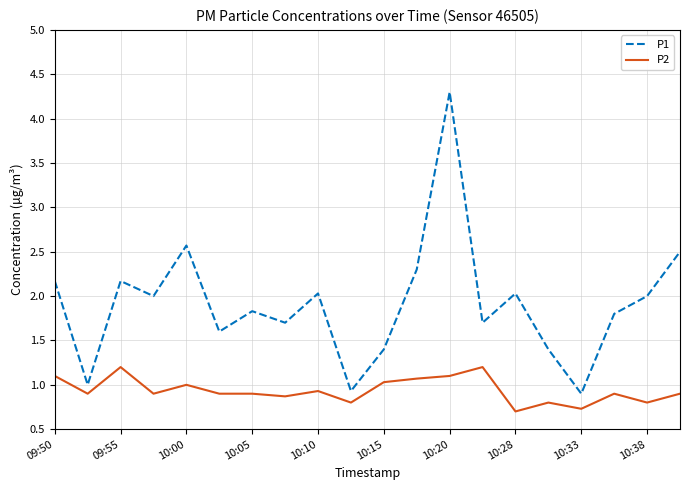

List the series in order of their overall mean, lowest first.

P2, P1